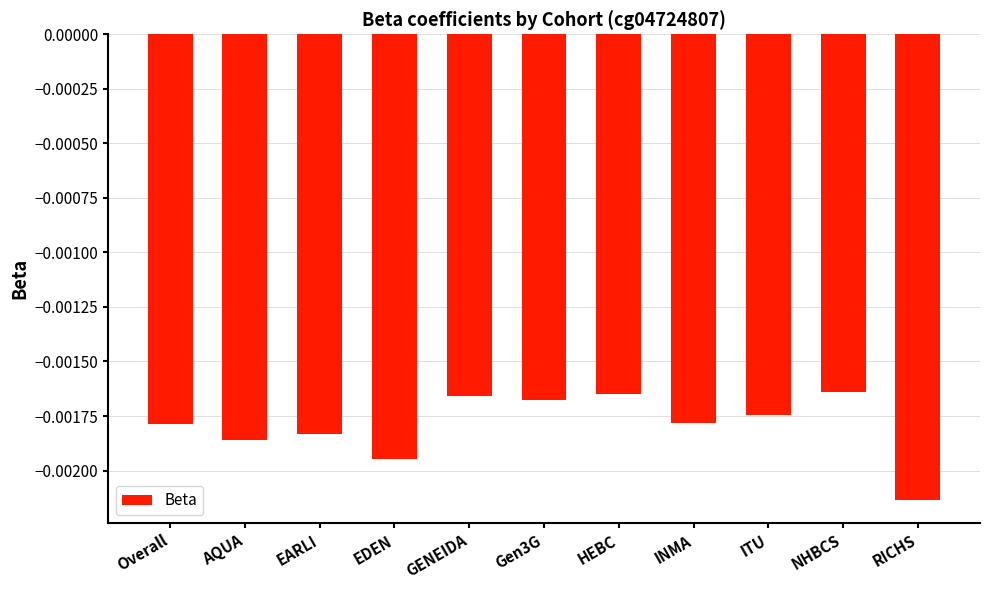

What position from the left is GENEIDA?

5